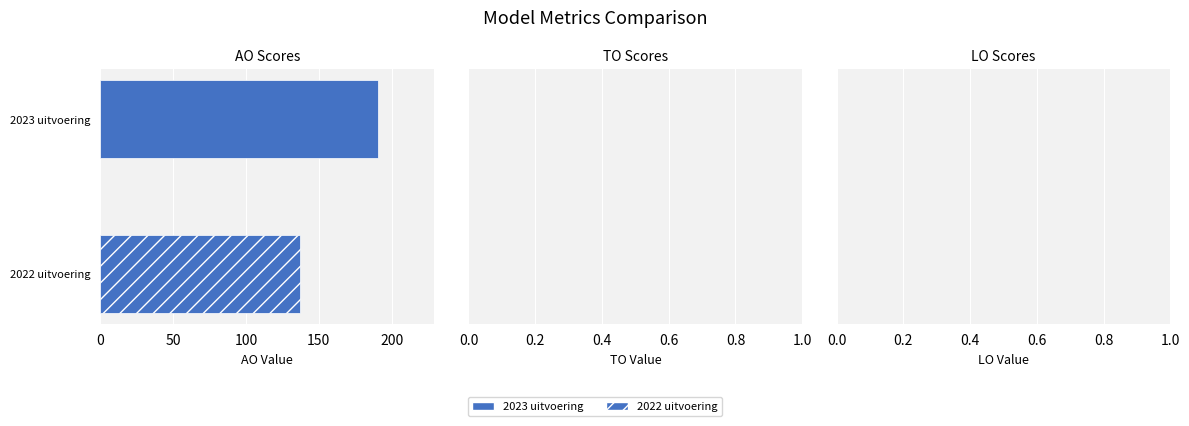

Count the number of categories in the chart.

1